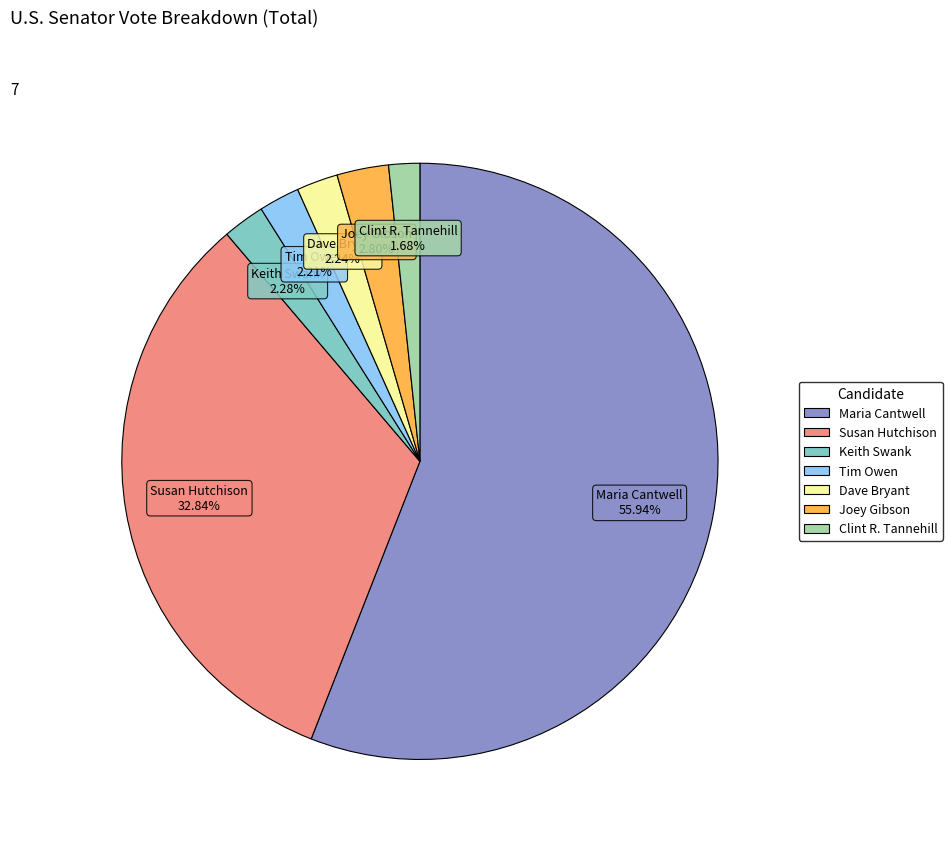

Which slice is the smallest?

Clint R. Tannehill